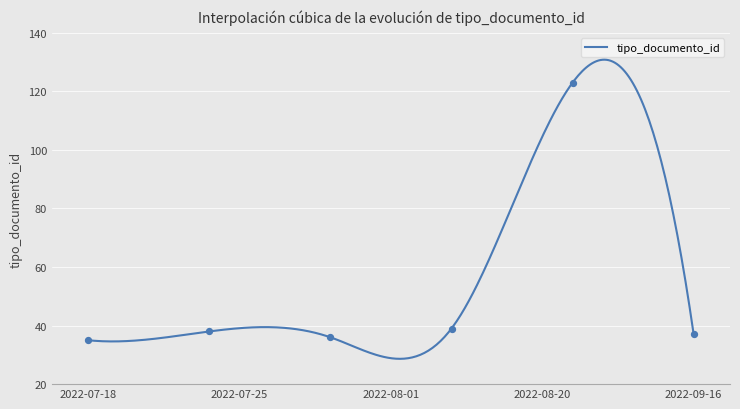

What is the maximum value for tipo_documento_id?

130.8